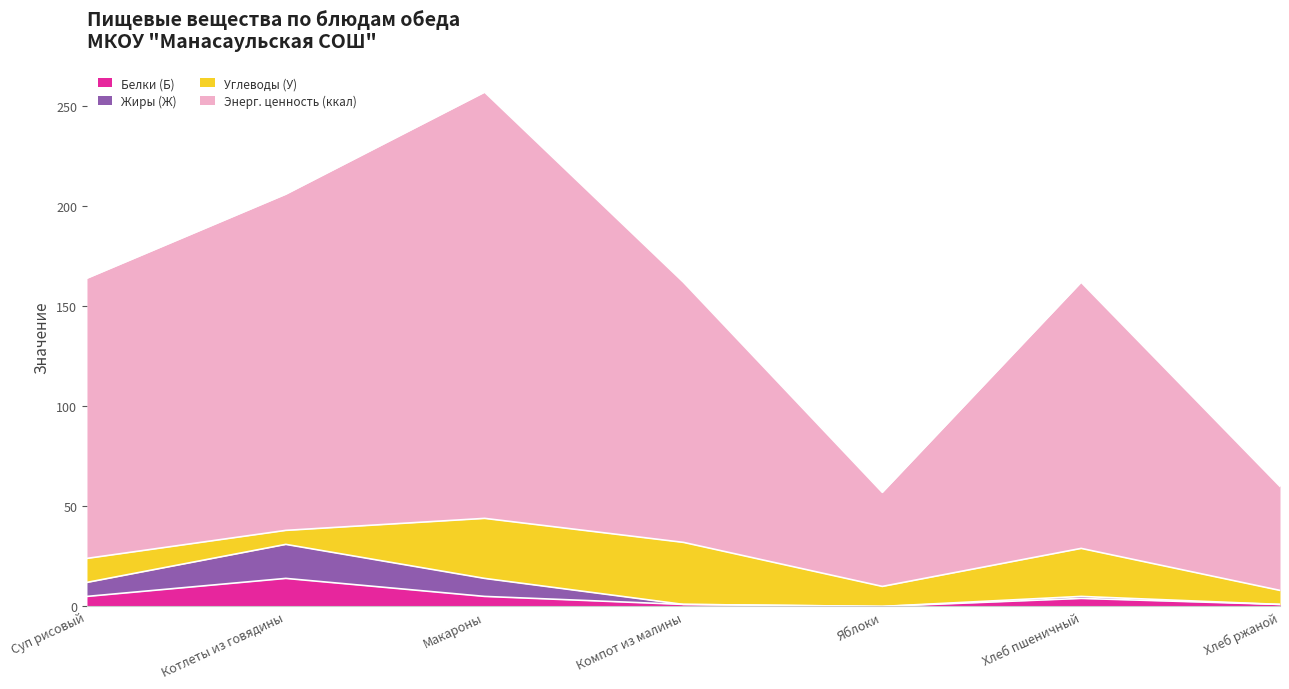

At which label does Белки (Б) reach its peak?

Котлеты из говядины